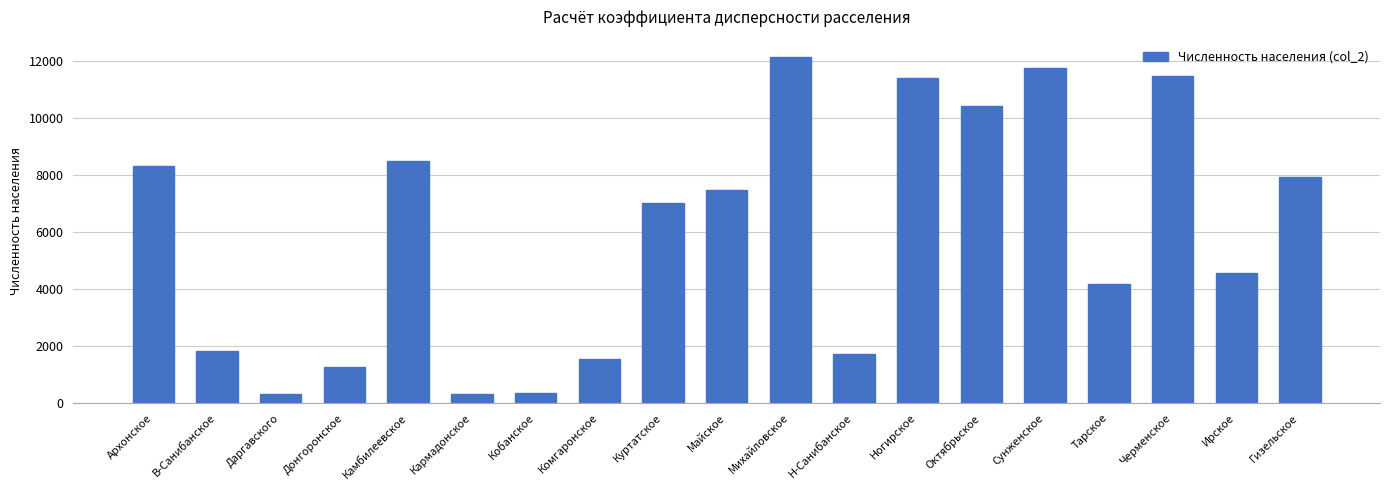

At which label is the value closest to 6235?

Куртатское